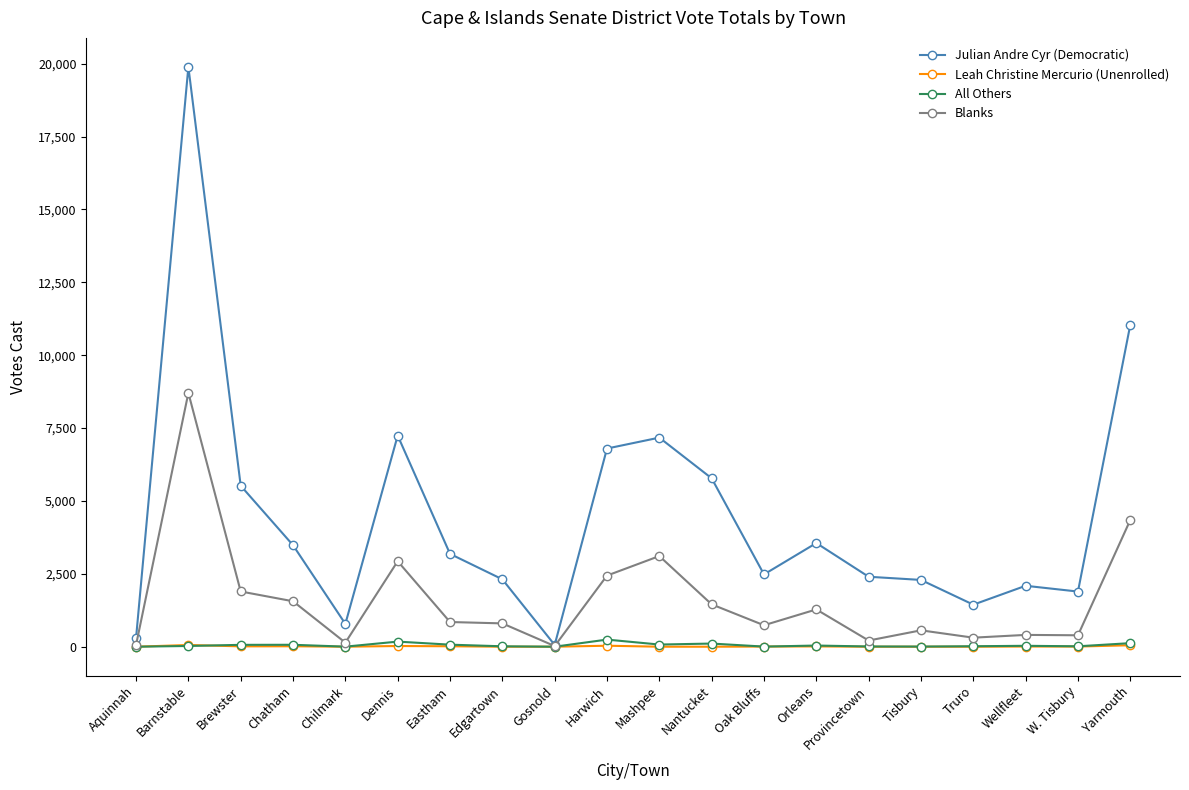

What is the greatest value displayed?

19892